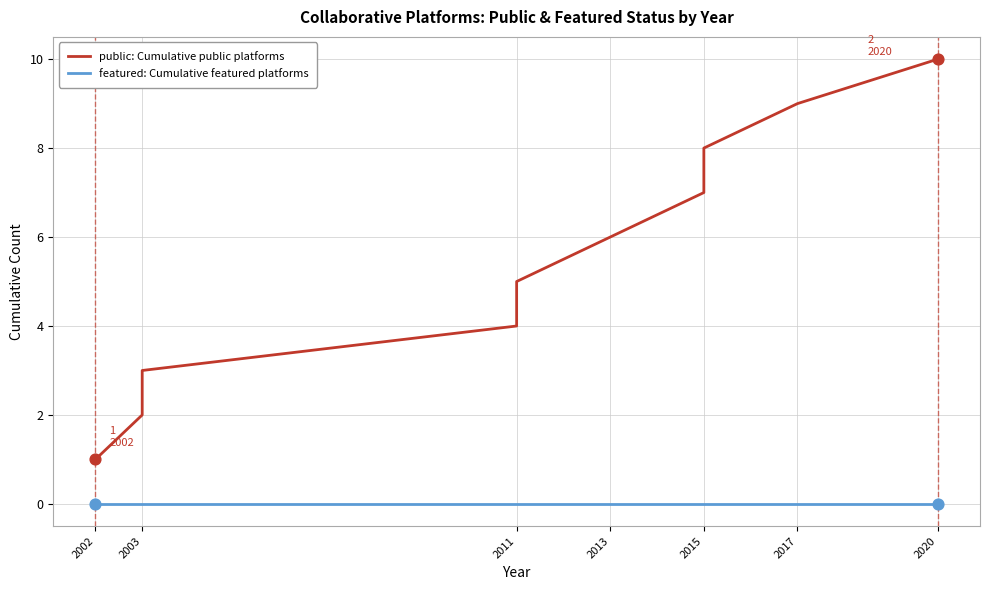

Which series has the largest Y range (max minus min)?

public: Cumulative public platforms